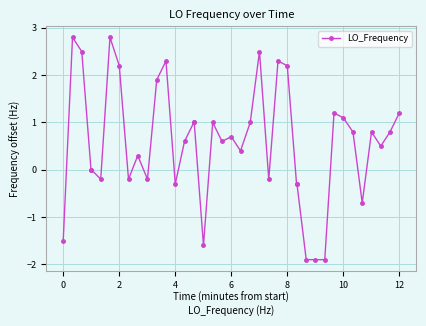

What is the maximum value shown in the chart?

2.8